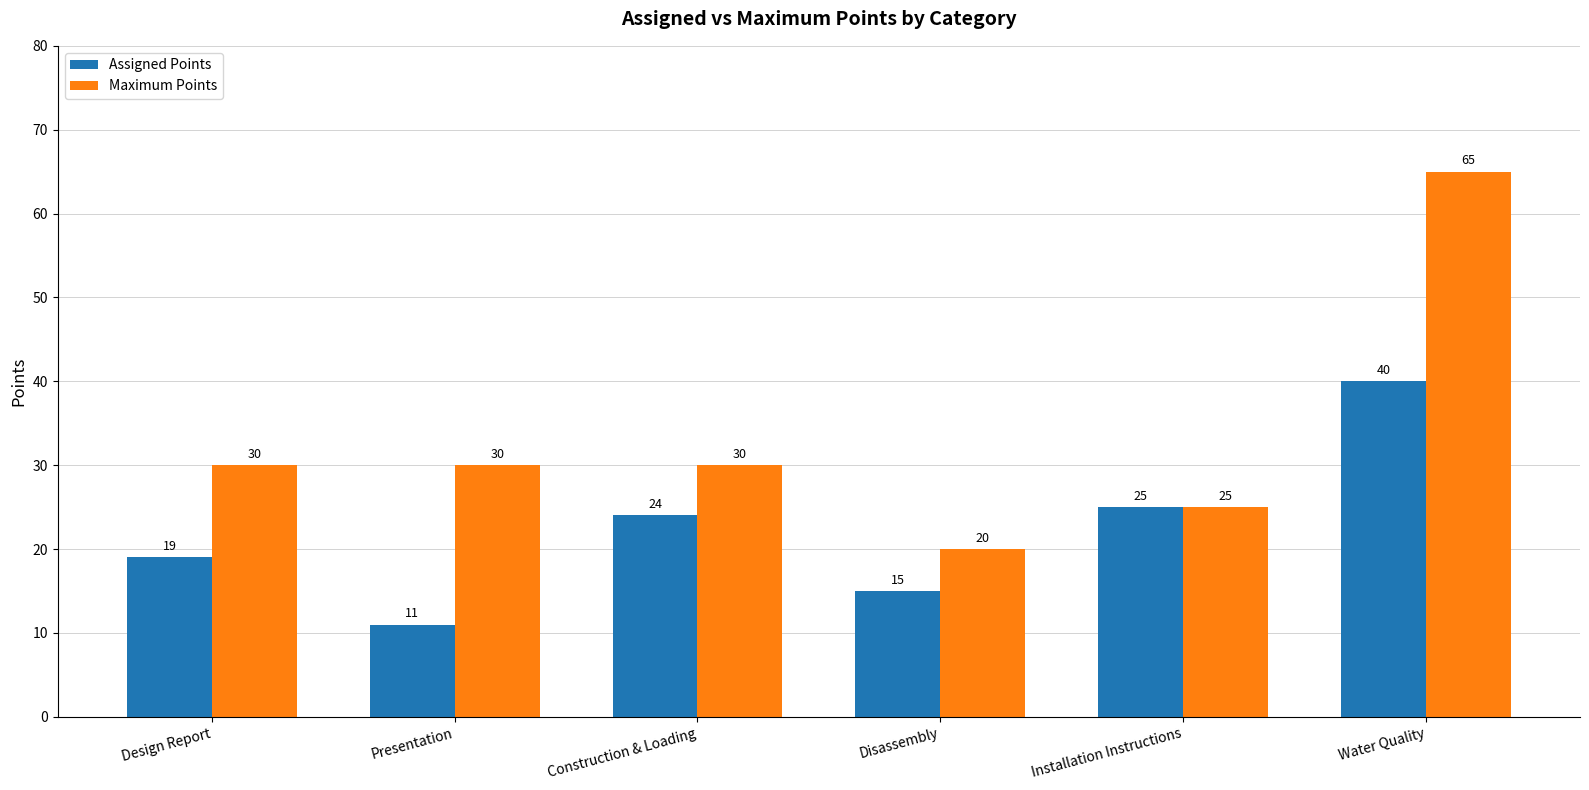

Reading left to right, list all the values displayed in this chart.

Assigned Points: Design Report=19	Presentation=11	Construction & Loading=24	Disassembly=15	Installation Instructions=25	Water Quality=40
Maximum Points: Design Report=30	Presentation=30	Construction & Loading=30	Disassembly=20	Installation Instructions=25	Water Quality=65